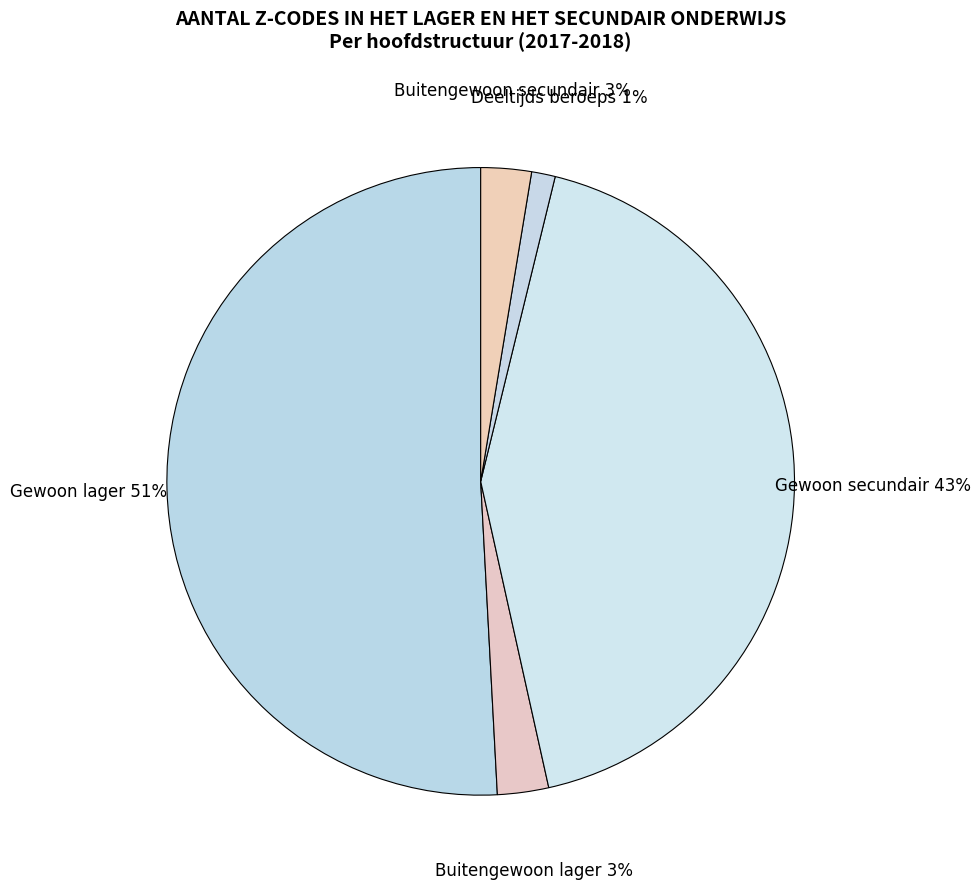

How many slices are in this pie chart?

5